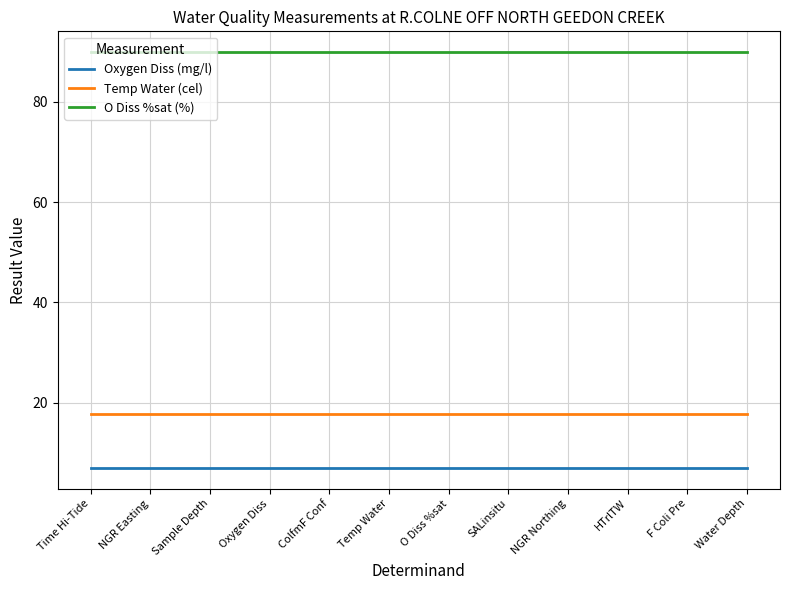

What is the difference between the highest and lowest values at HTrlTW?

82.9